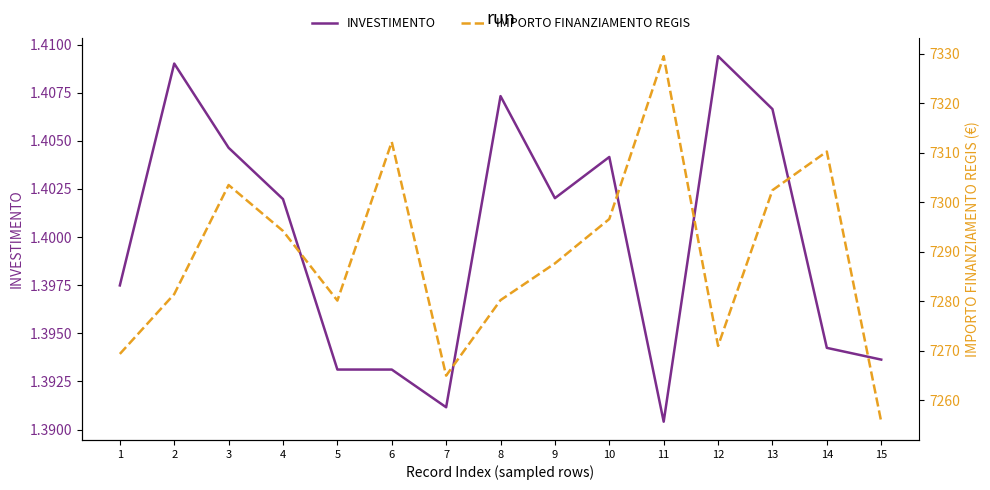

Rank the series at 7 from highest to lowest value.

IMPORTO FINANZIAMENTO REGIS, INVESTIMENTO